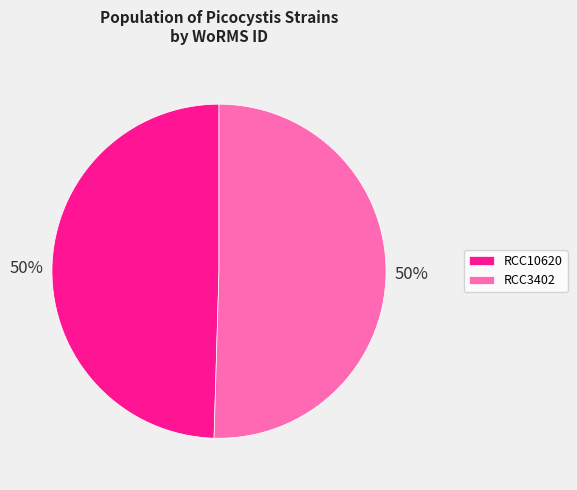

Is the sum of RCC3402 and RCC10620 greater than half?

Yes